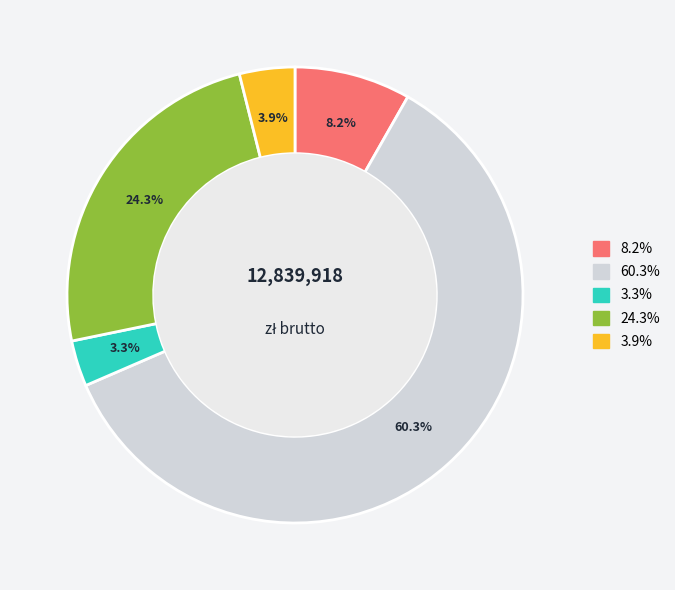

Does any single category account for the majority?

Yes